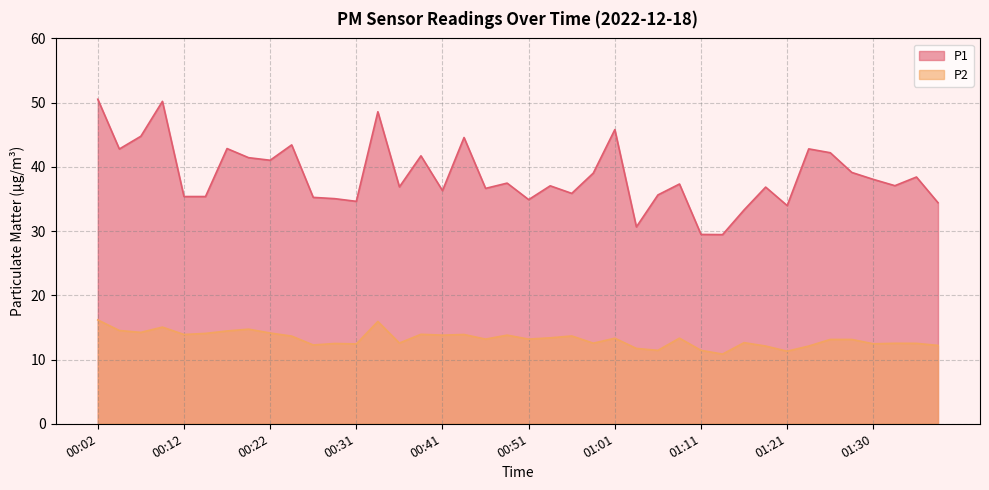

What is the label of the 27th point from the right?

00:34